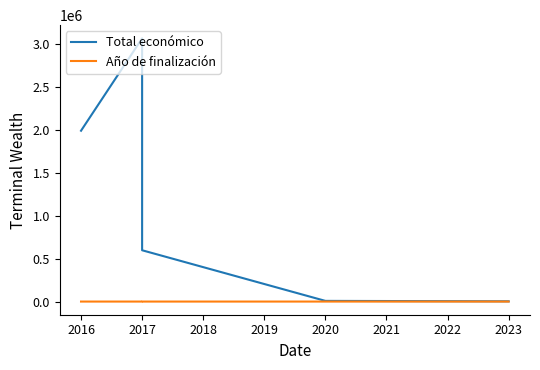

At 2020, list the series in order from smallest to largest.

Año de finalización, Total económico